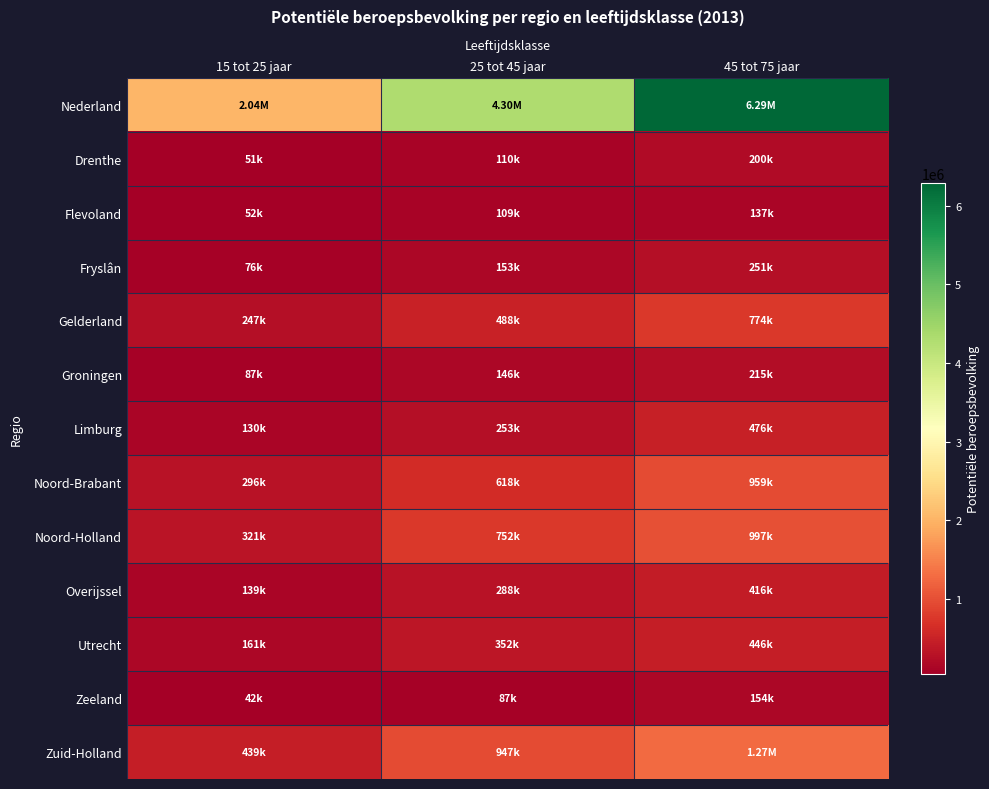

Which has a higher value, 25 tot 45 jaar or 45 tot 75 jaar?

45 tot 75 jaar